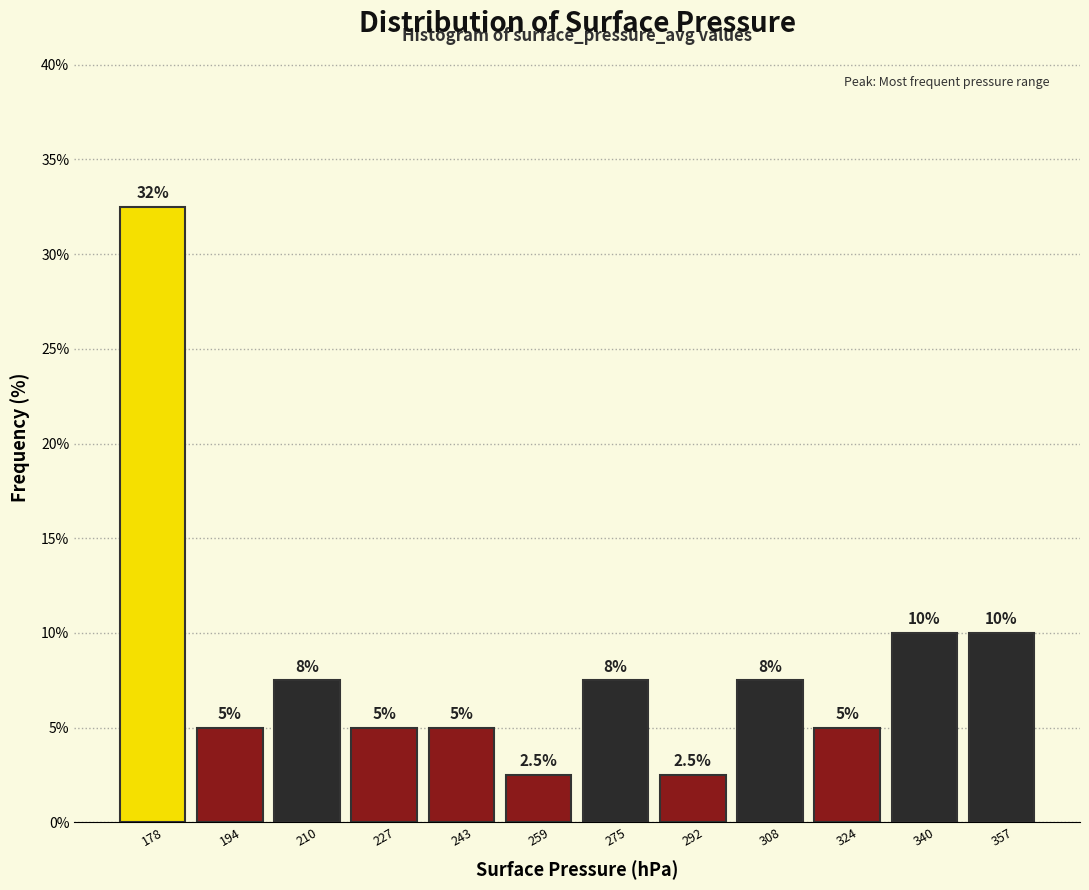

Which range on the x-axis has the tallest bar?

170 to 186